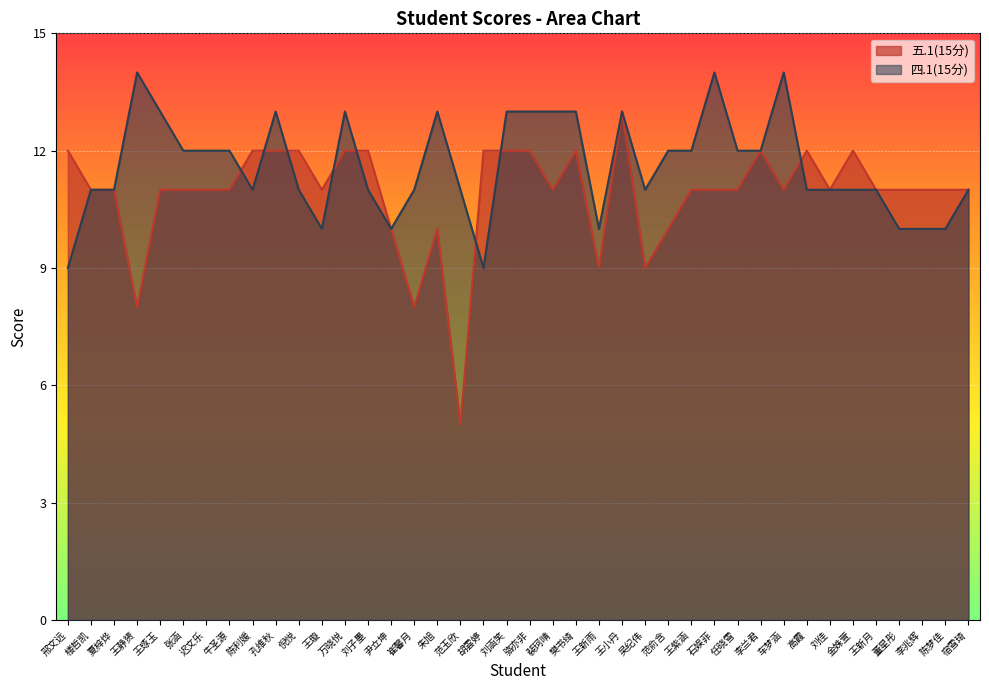

True or false: 四.1(15分) has a value of 13 at 朱旭.

True